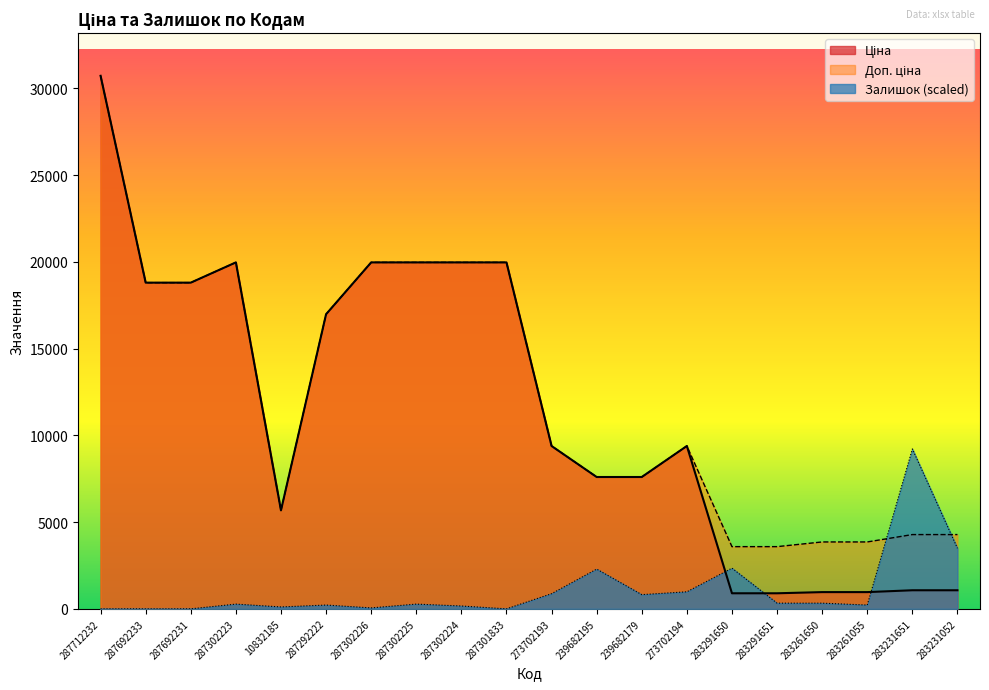

What position from the left is 283261650?

17